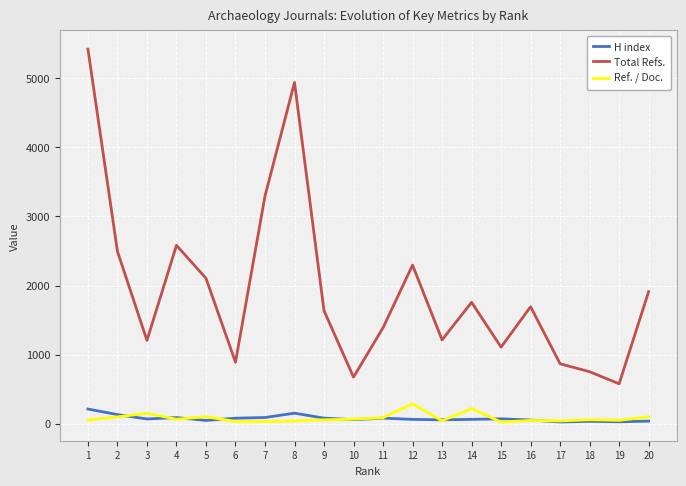

True or false: H index and Total Refs. cross at least once.

False